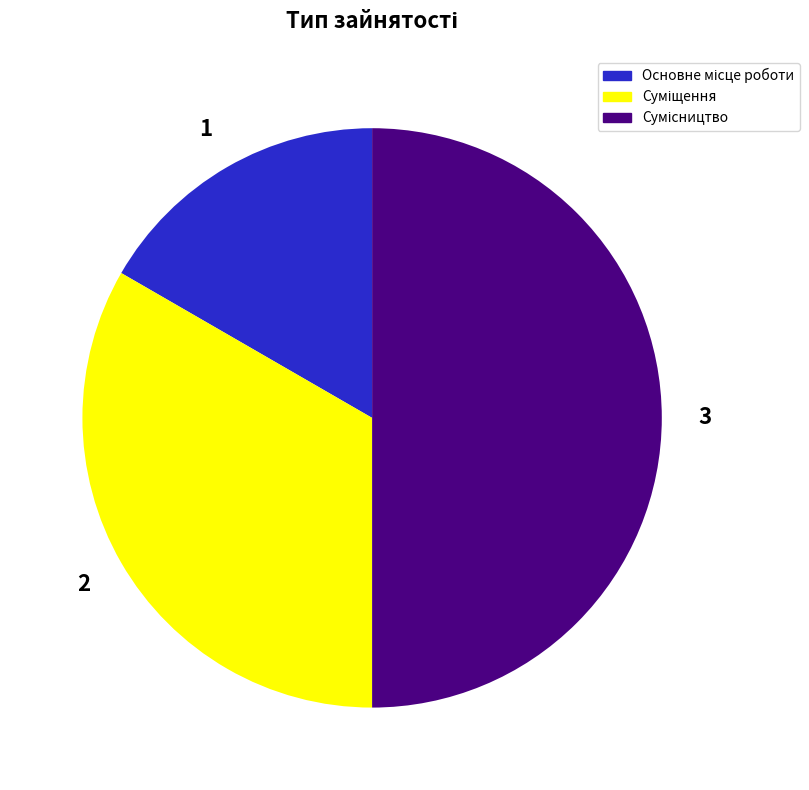

How many segments does this pie chart have?

3